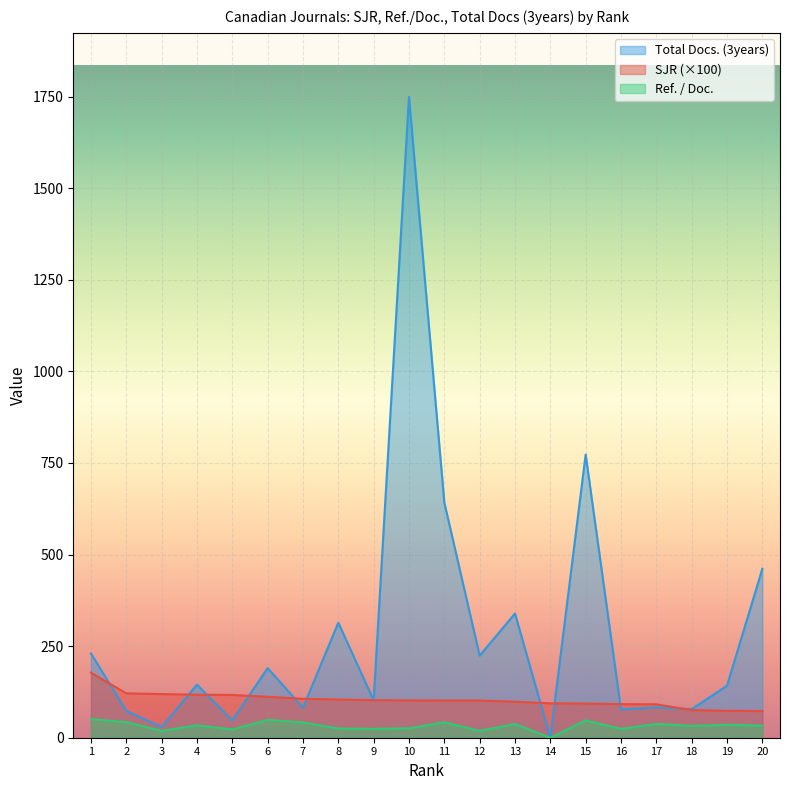

True or false: Total Docs. (3years) and Ref. / Doc. intersect in this chart.

False